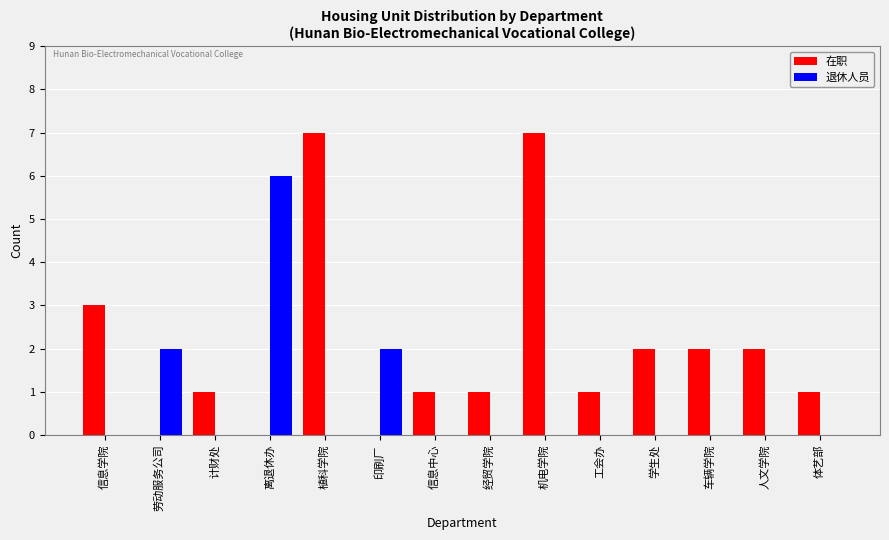

What is the sum of the 在职 values at 劳动服务公司 and 信息中心?

1